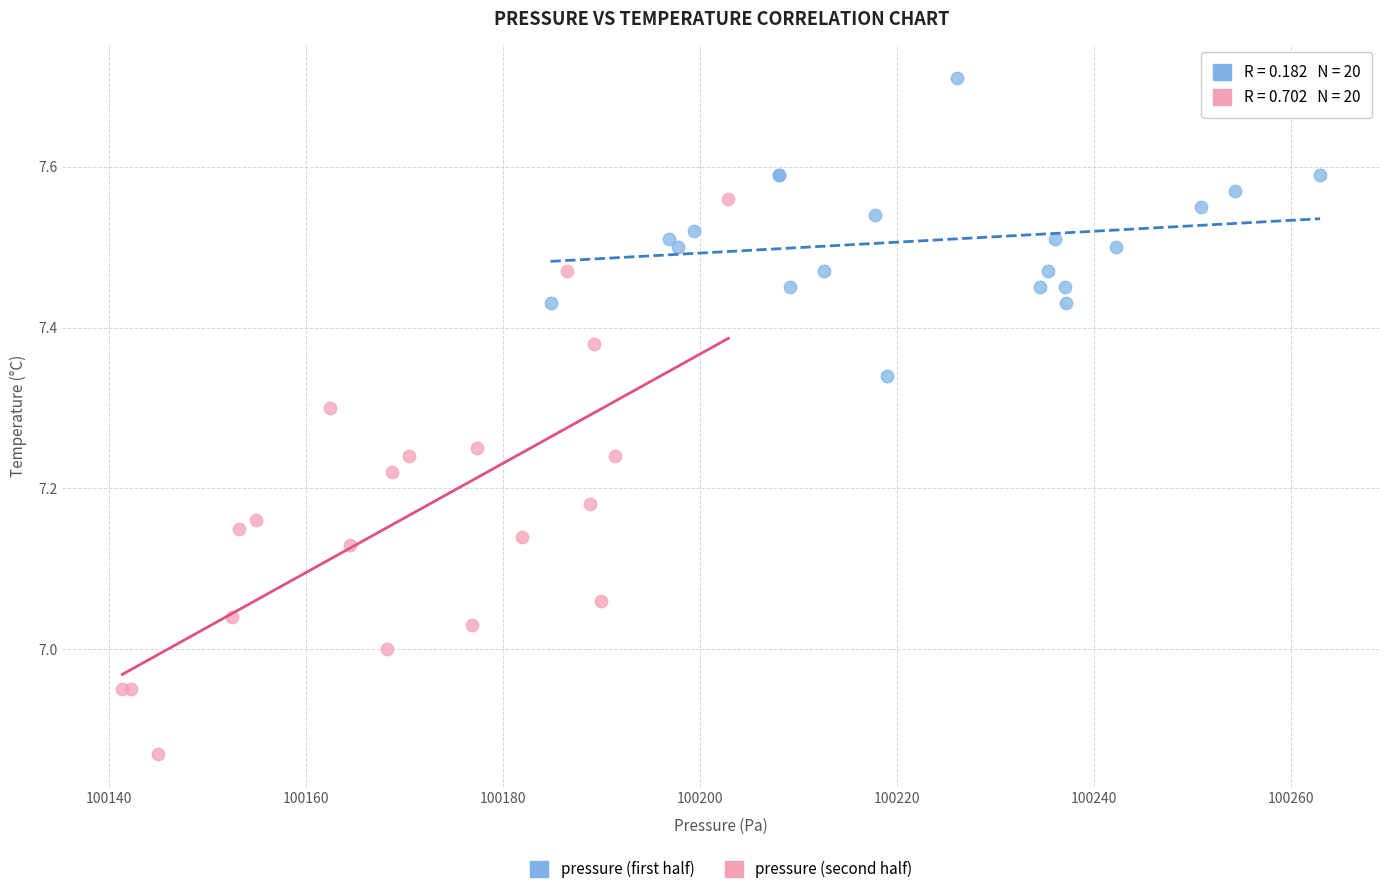

What are all the series names shown in the legend?

pressure (first half), pressure (second half)